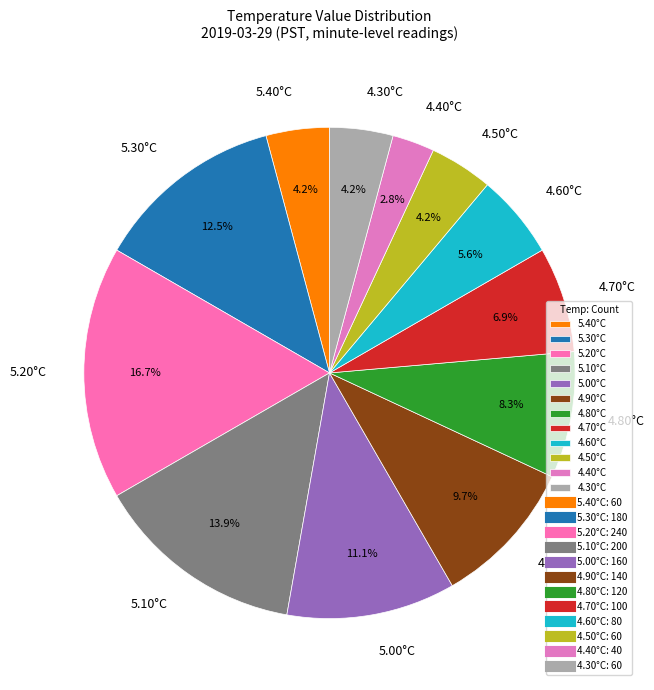

Which has a higher value, 5.20°C or 5.30°C?

5.20°C